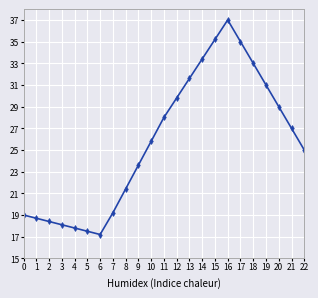

Is it true that the value at 21 is 17.2?

False